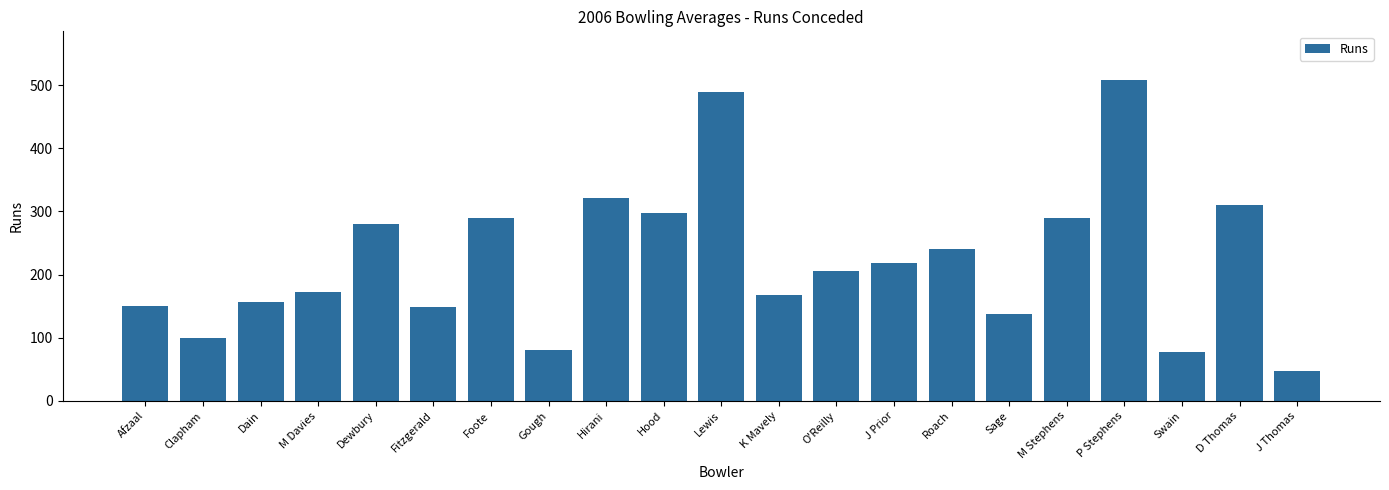

What is the change in value from Lewis to K Mavely?

-322